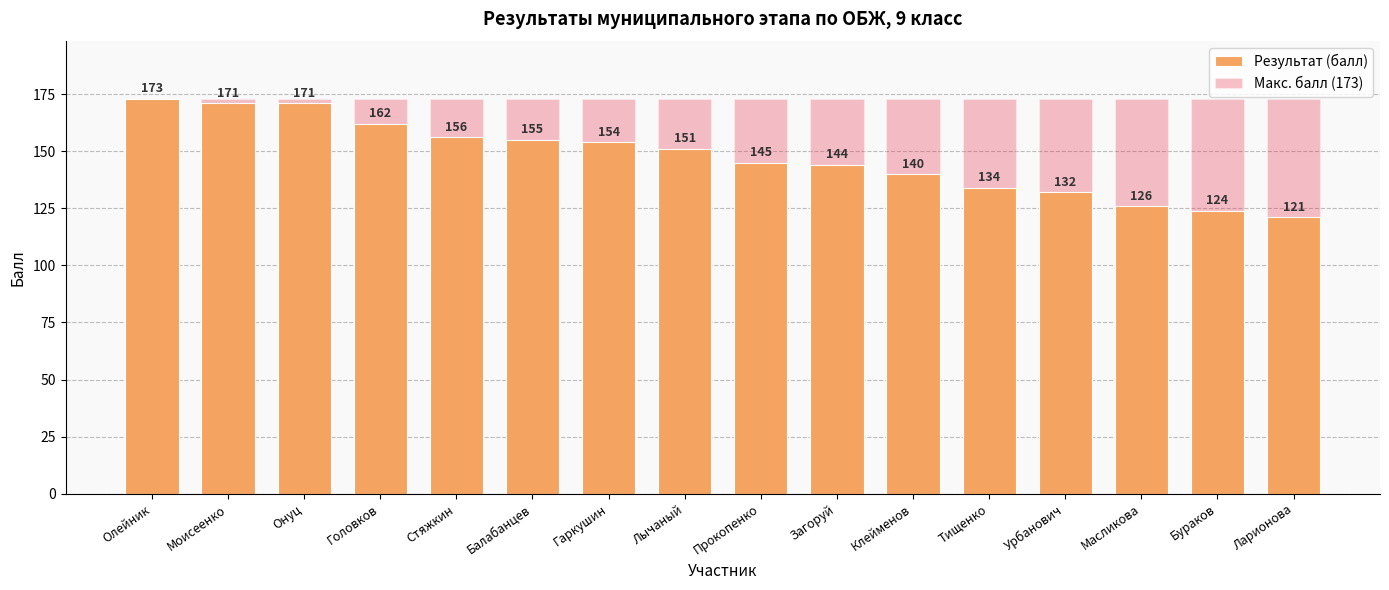

What is the sum of all Макс. балл (173) values?

2768